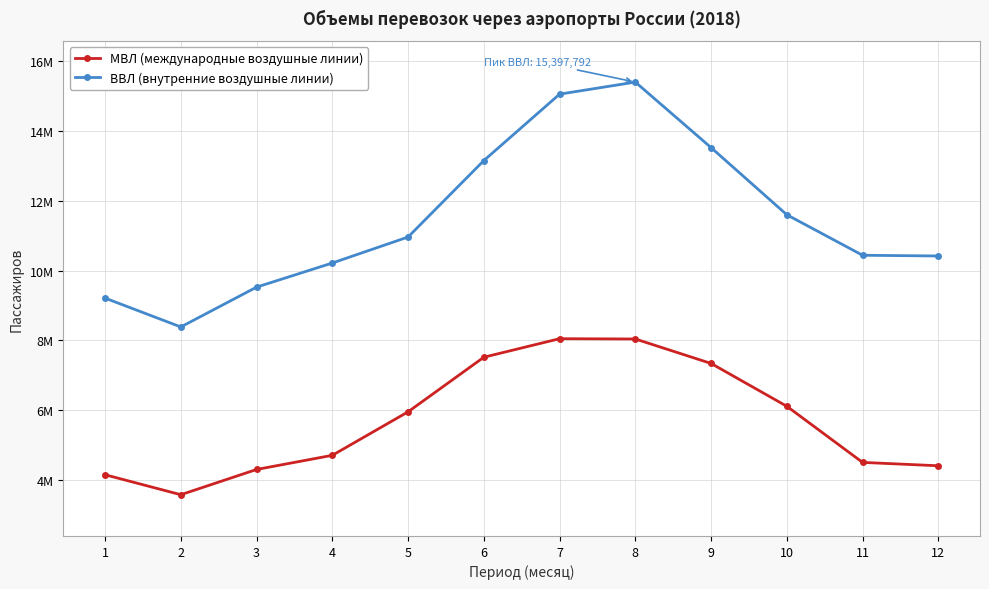

True or false: ВВЛ (внутренние воздушные линии) has a value of 9212991 at 1.

True